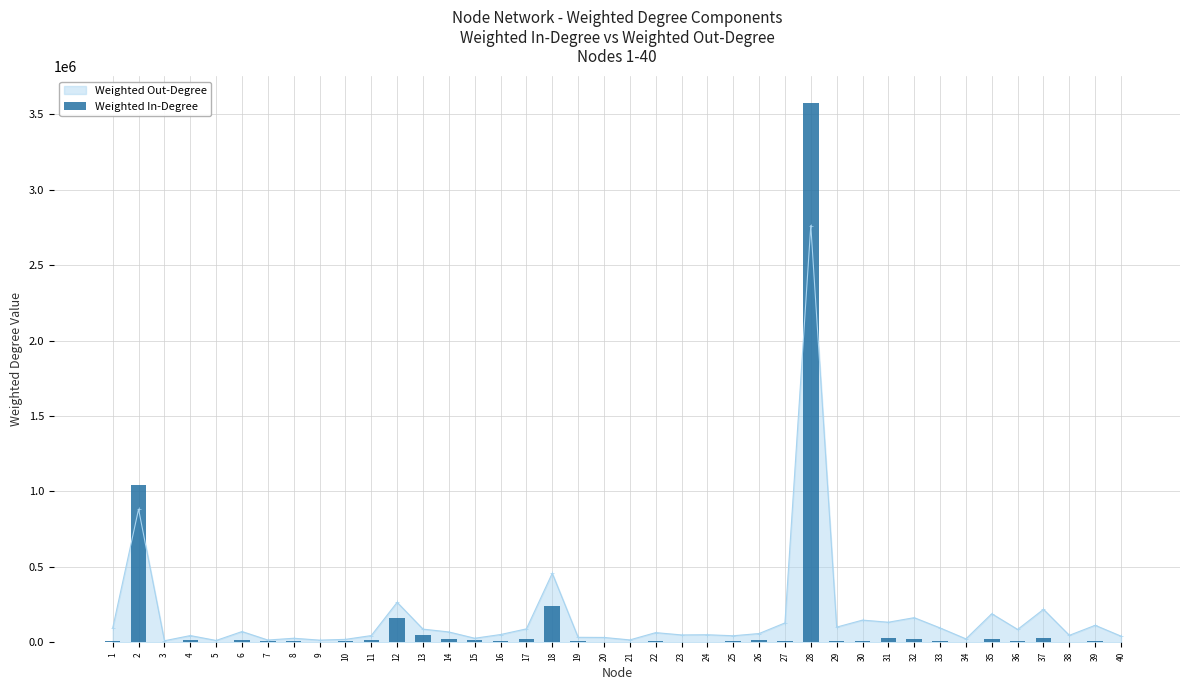

True or false: Weighted Out-Degree has more than 2 interior local peaks.

True